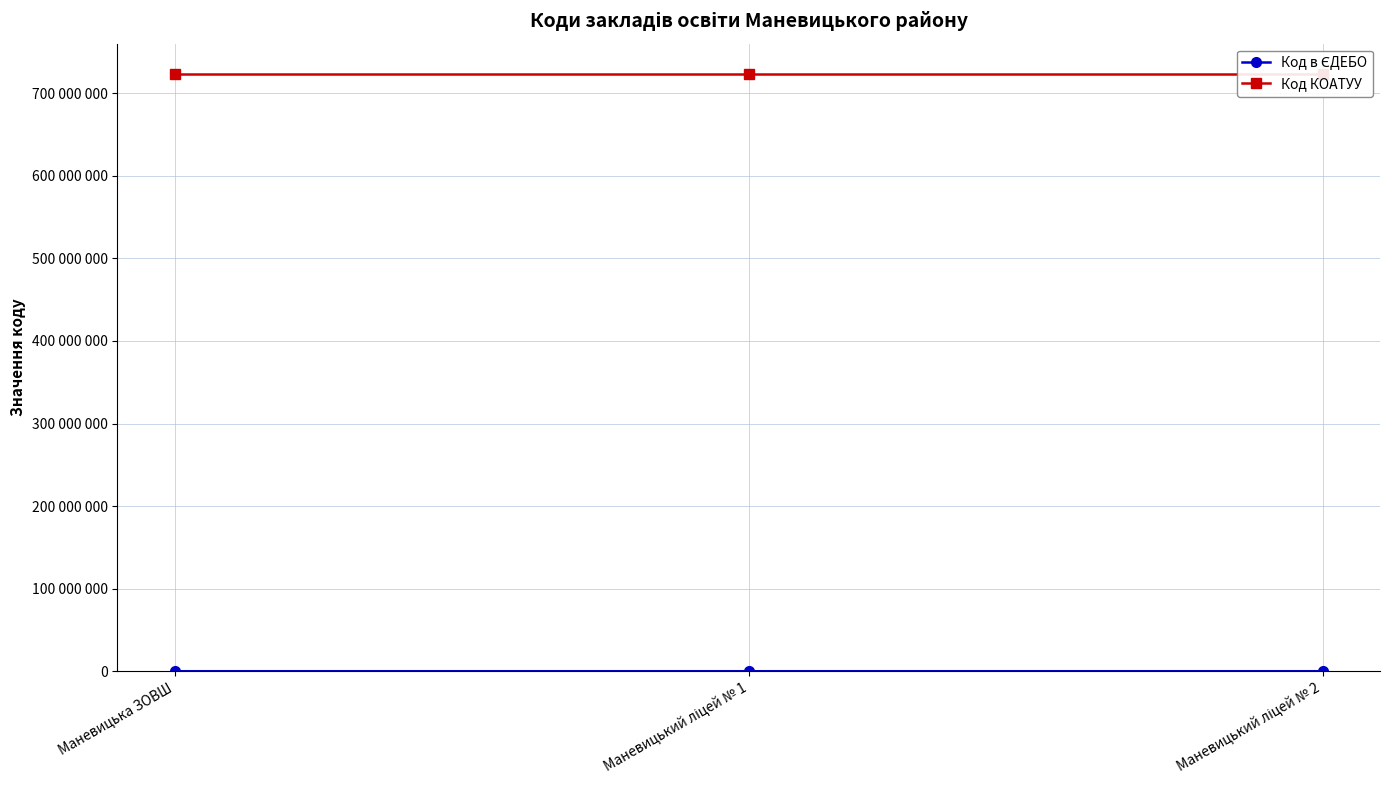

How many distinct data groups are displayed?

2